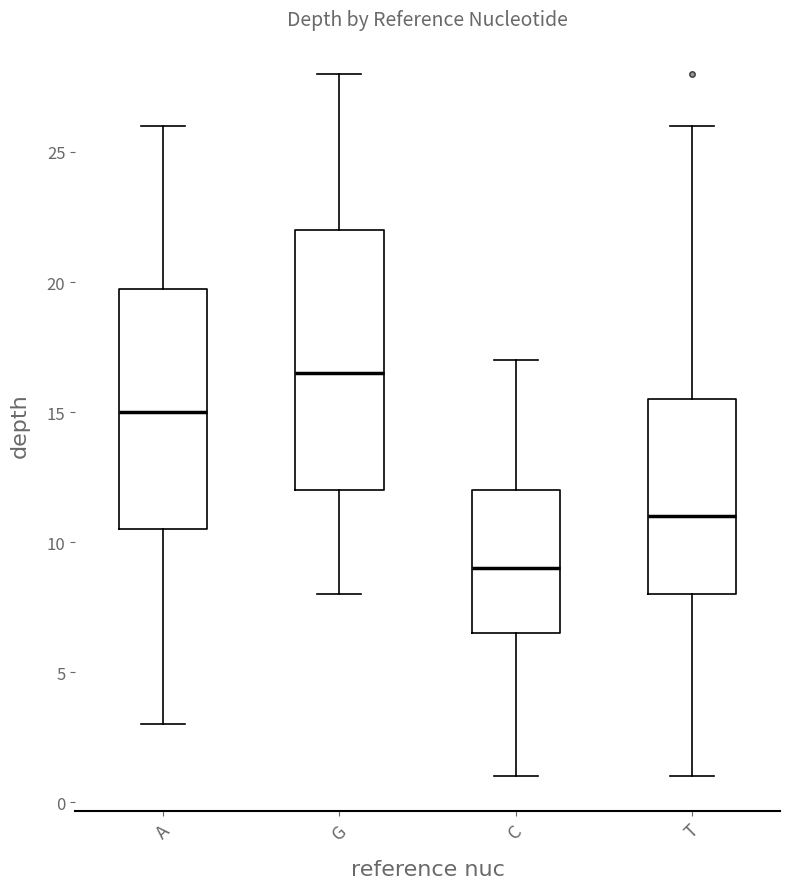

Reading left to right, transcribe this box plot: for each box, give where its median line is, the range the box spans, and where its two whiskers end, as read against the y-axis. The values are not printed on the chart, so give them approximately, as read against the axis.

A: median 15.0, box 10.5 to 20.0, whiskers 3.0 to 26.0
G: median 16.5, box 12.0 to 22.0, whiskers 8.0 to 28.0
C: median 9.0, box 6.5 to 12.0, whiskers 1.0 to 17.0
T: median 11.0, box 8.0 to 15.5, whiskers 1.0 to 26.0